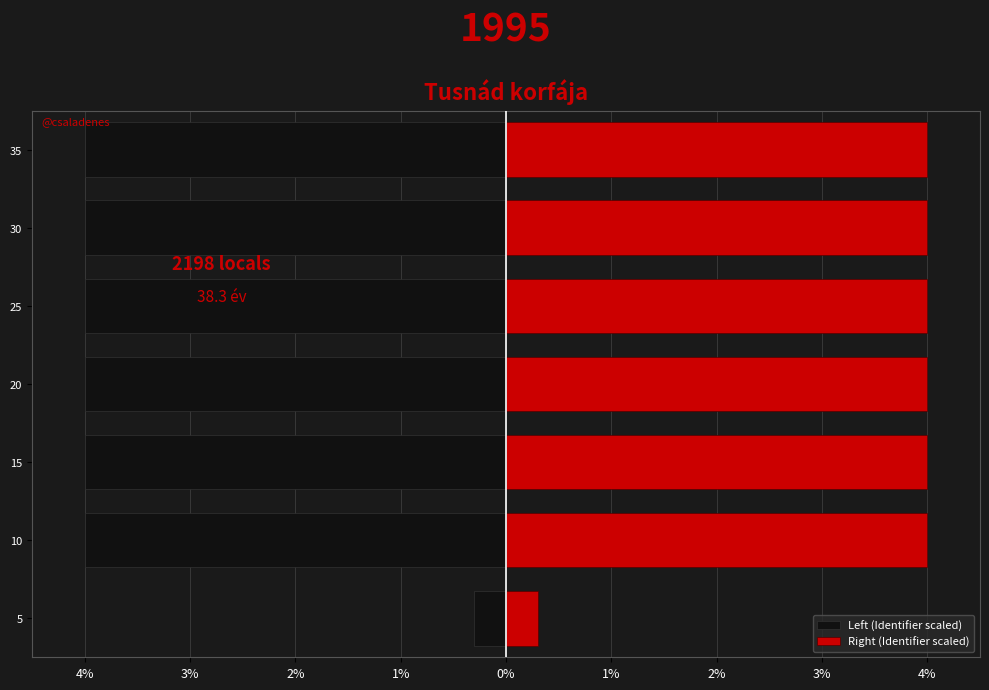

How many bars are there in total?

14